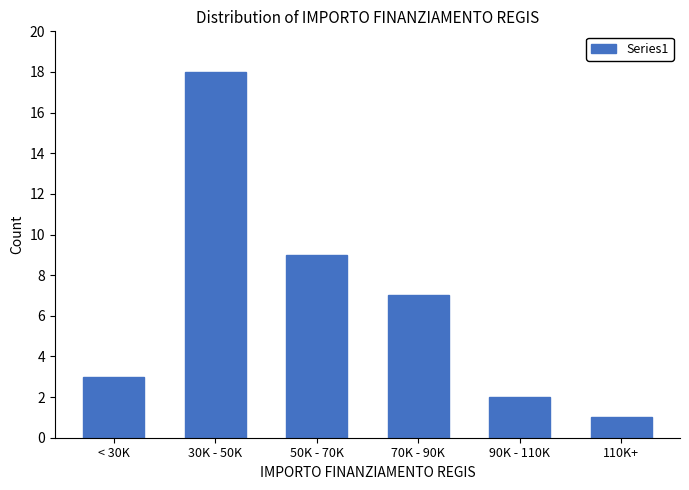

Reading left to right, extract all data points from this chart.

3	18	9	7	2	1